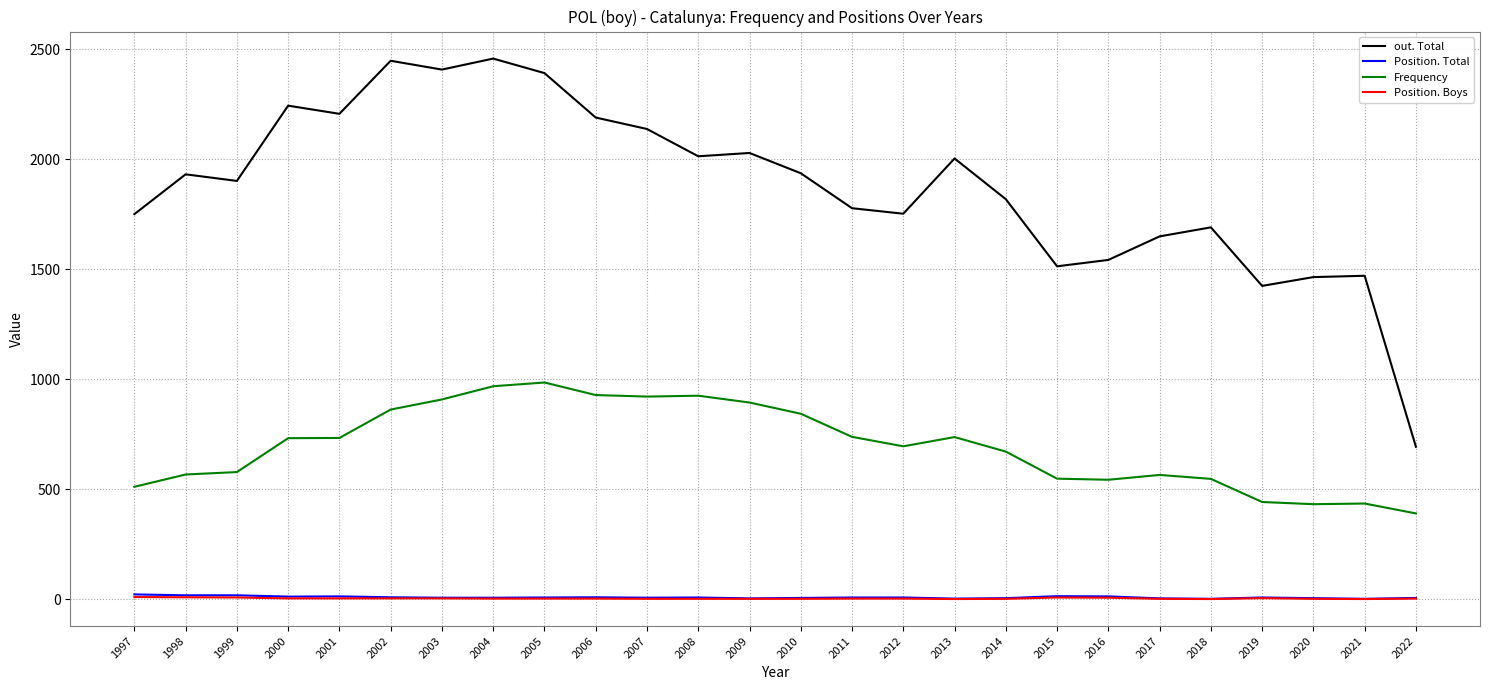

Which series has the widest spread of values?

out. Total